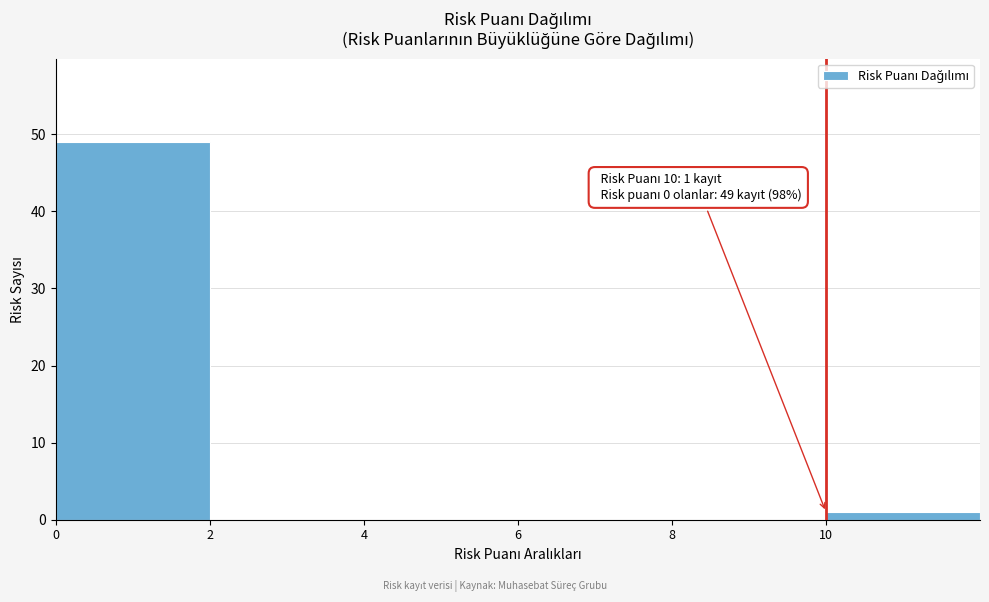

Over which range of the x-axis is the bar tallest?

0 to 2